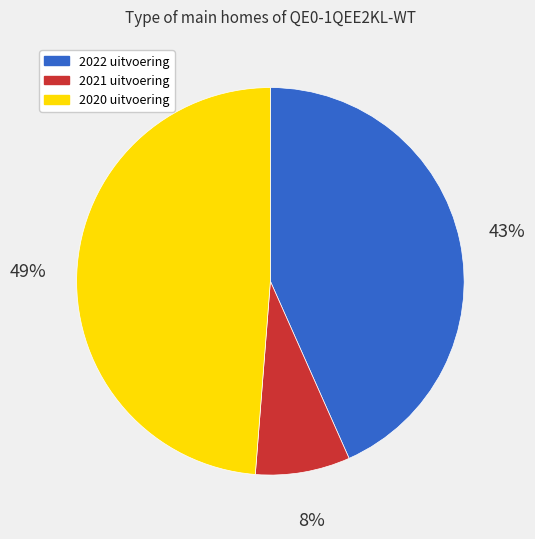

Do 2020 uitvoering and 2022 uitvoering together represent more than half of the pie?

Yes